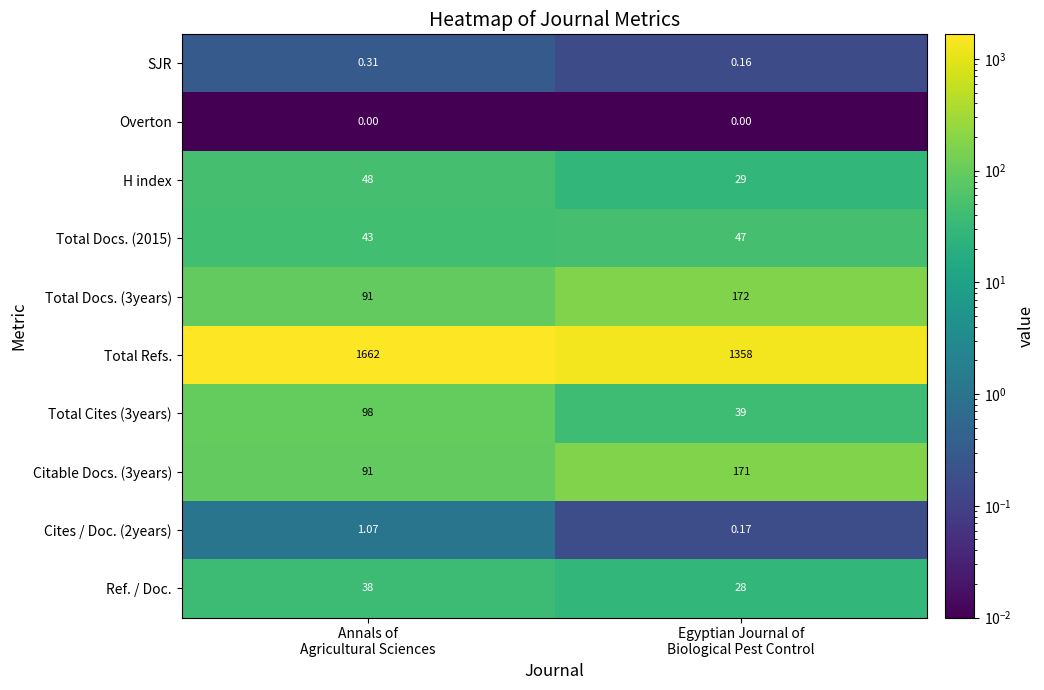

Which series has the widest spread of values?

Total Refs.